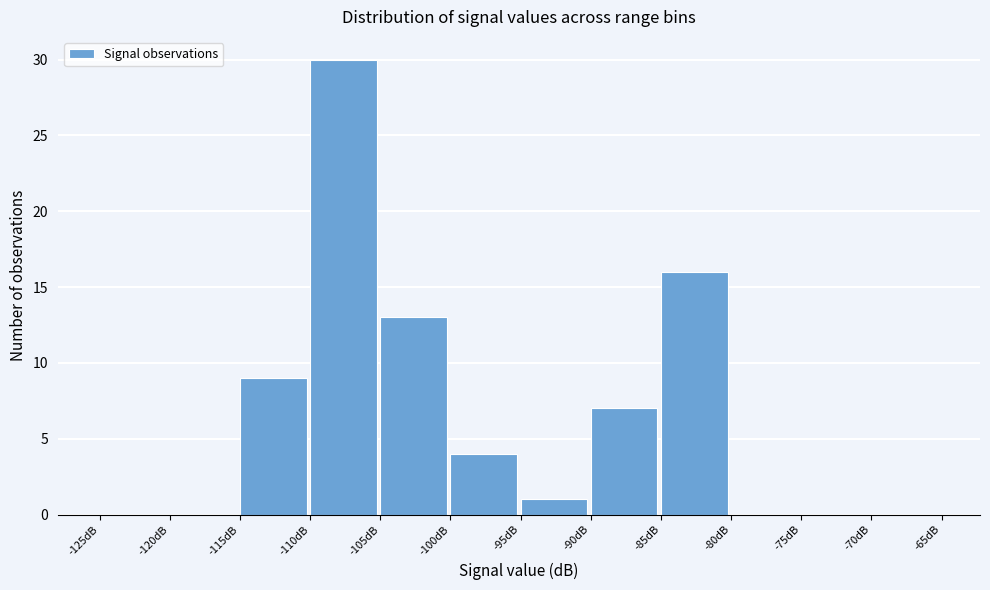

Reading left to right, list every bar in this chart as the range it spans on the x-axis followed by its height. The values are not printed on the chart, so give them approximately, as read against the axis.

-125 to -120: 0
-120 to -115: 0
-115 to -110: 9
-110 to -105: 30
-105 to -100: 13
-100 to -95: 4
-95 to -90: 1
-90 to -85: 7
-85 to -80: 16
-80 to -75: 0
-75 to -70: 0
-70 to -65: 0